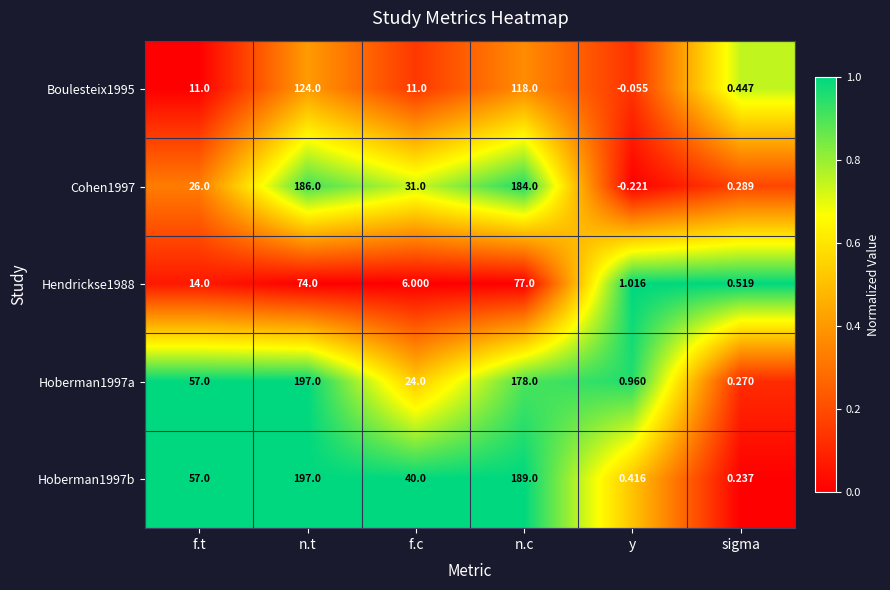

Which series has the largest total across all categories?

Hoberman1997b